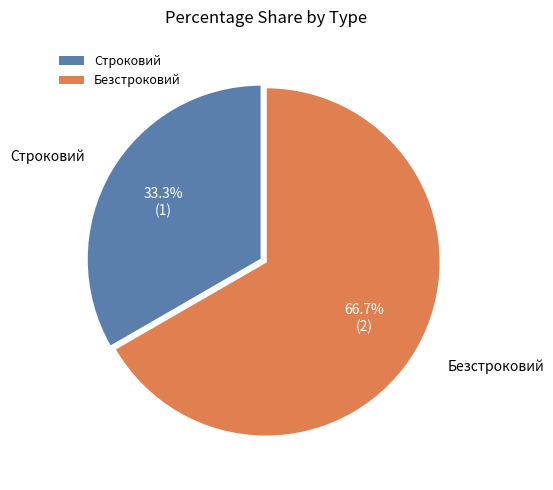

How many slices are in this pie chart?

2